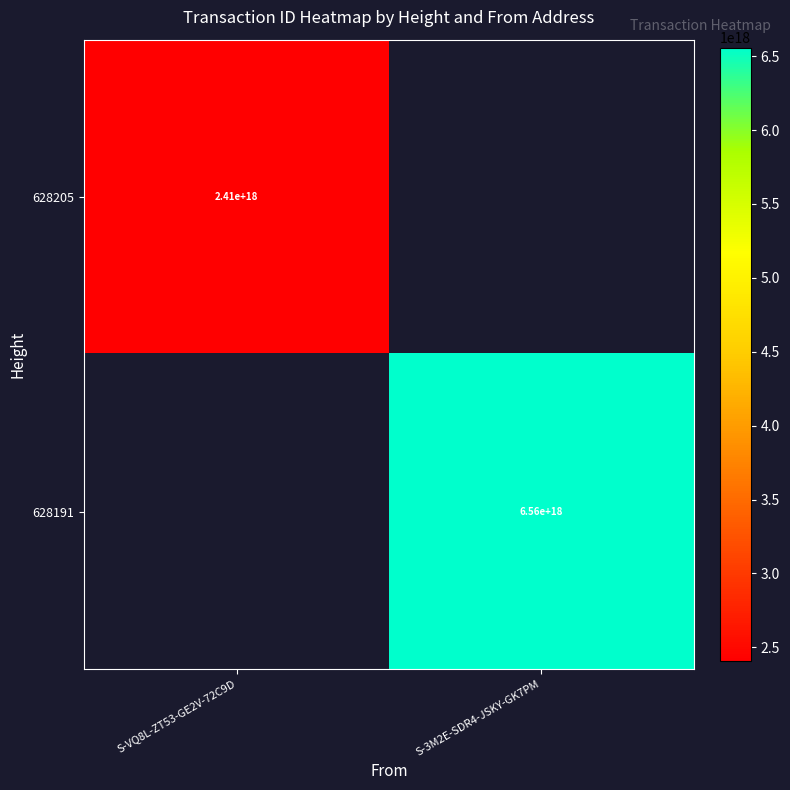

True or false: 628191 has a value of 6560000000000000000 at S-3M2E-SDR4-JSKY-GK7PM.

True